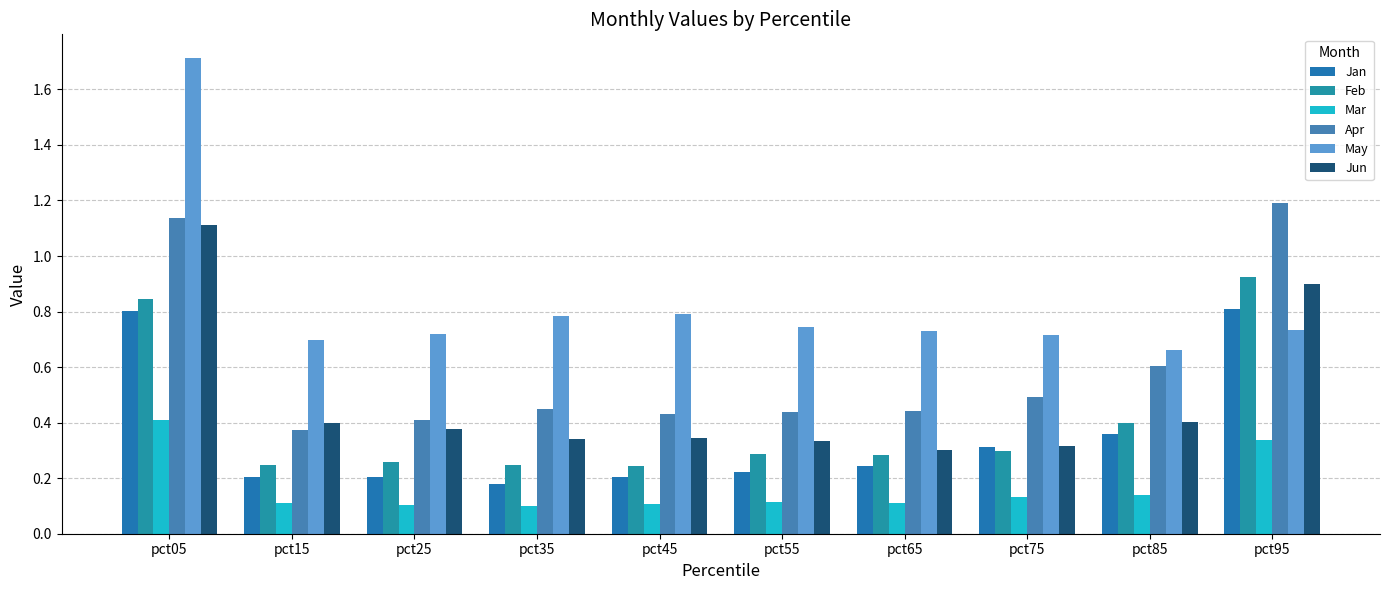

List the labels in order of Mar value, largest first.

pct05, pct95, pct85, pct75, pct55, pct15, pct65, pct45, pct25, pct35